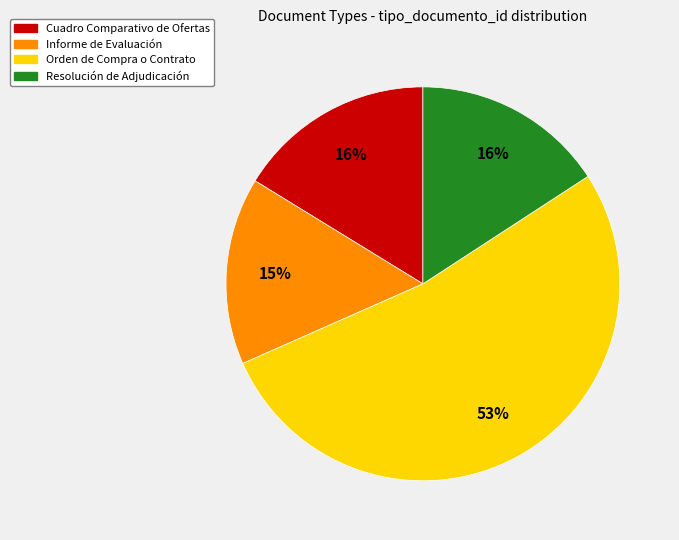

Does any single category account for the majority?

Yes